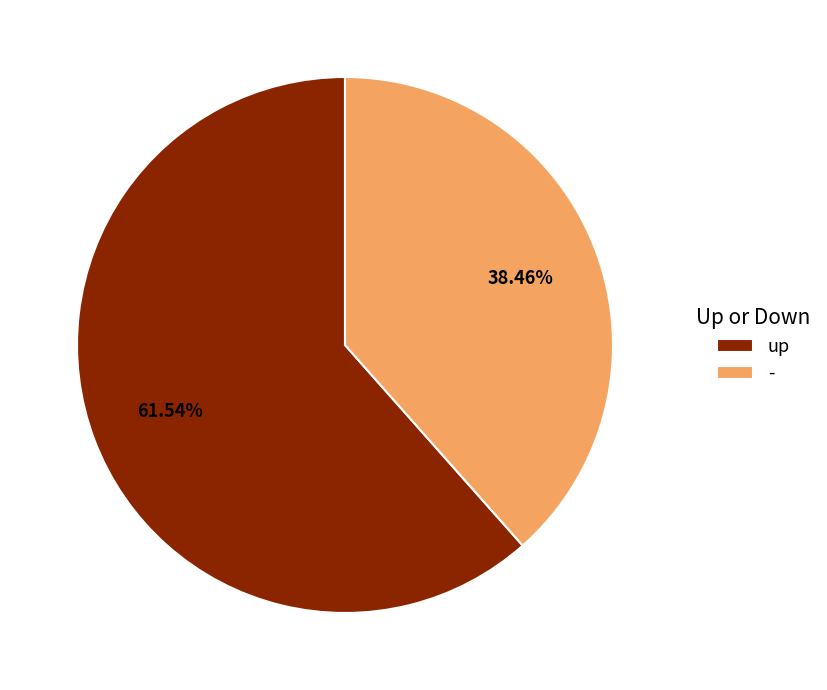

What is the ratio of the value at - to the value at up?

0.6